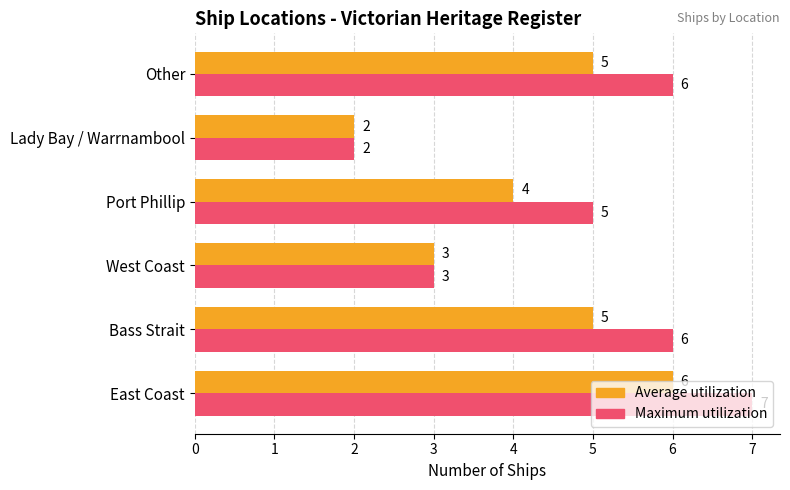

Count the number of categories in the chart.

6